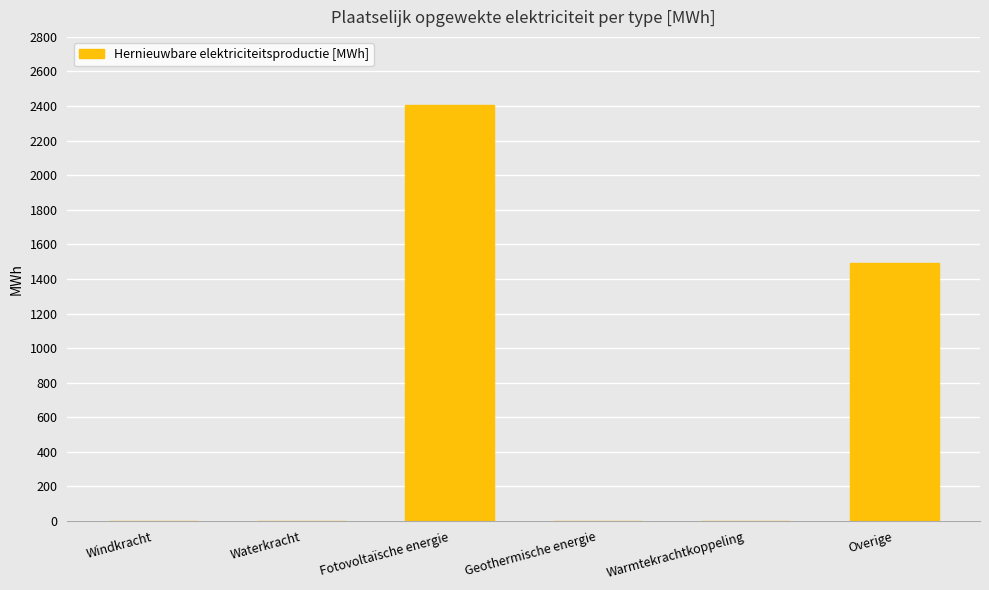

Between Windkracht and Fotovoltaïsche energie, which is larger?

Fotovoltaïsche energie